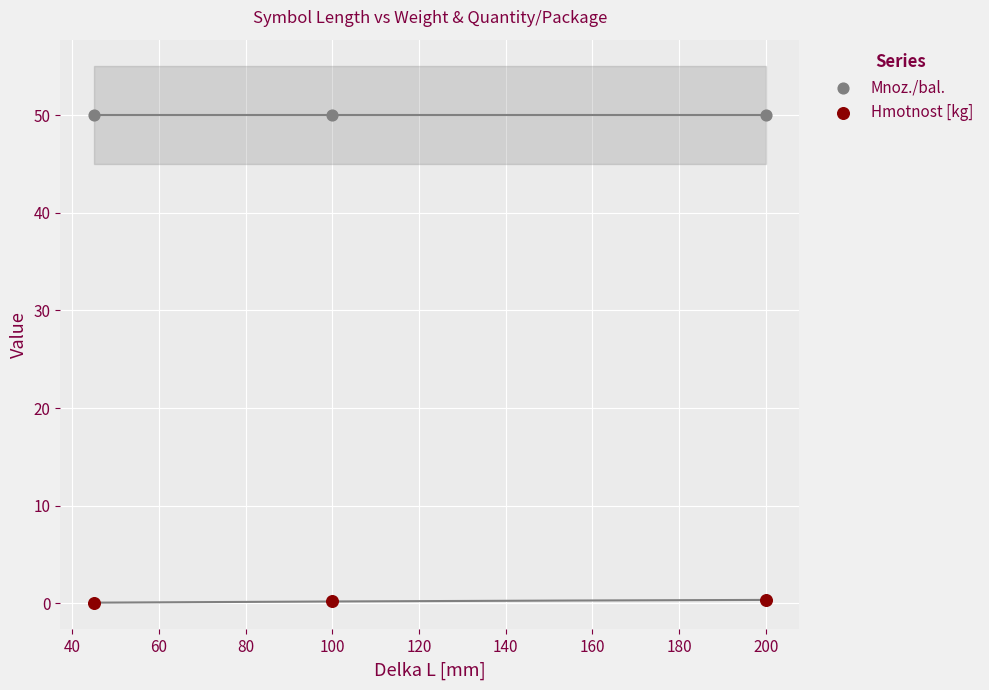

What are all the series names shown in the legend?

Mnoz./bal., Hmotnost [kg]